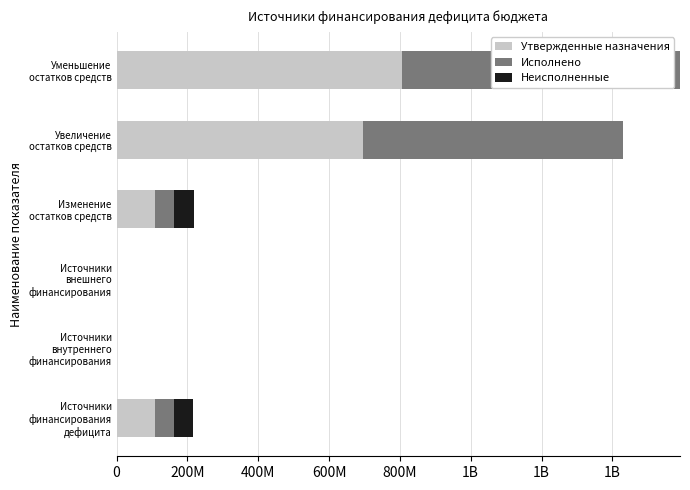

What are all the series names shown in the legend?

Утвержденные назначения, Исполнено, Неисполненные